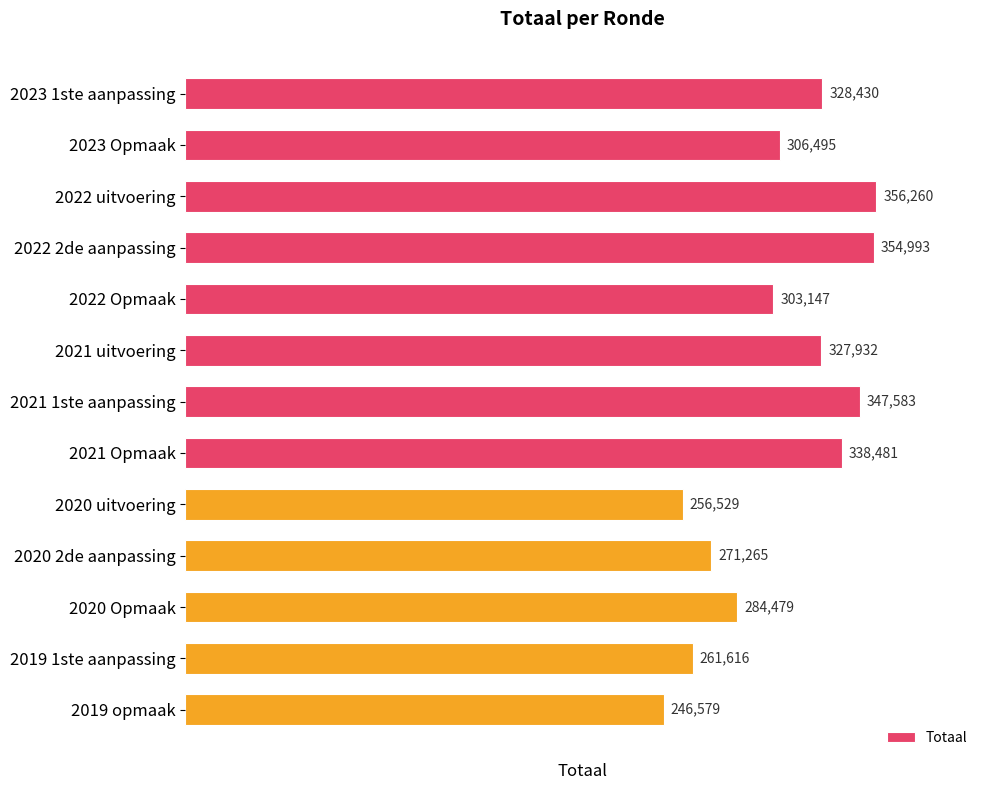

Approximately how many times larger is the value at 2021 uitvoering compared to 2022 uitvoering?

0.9